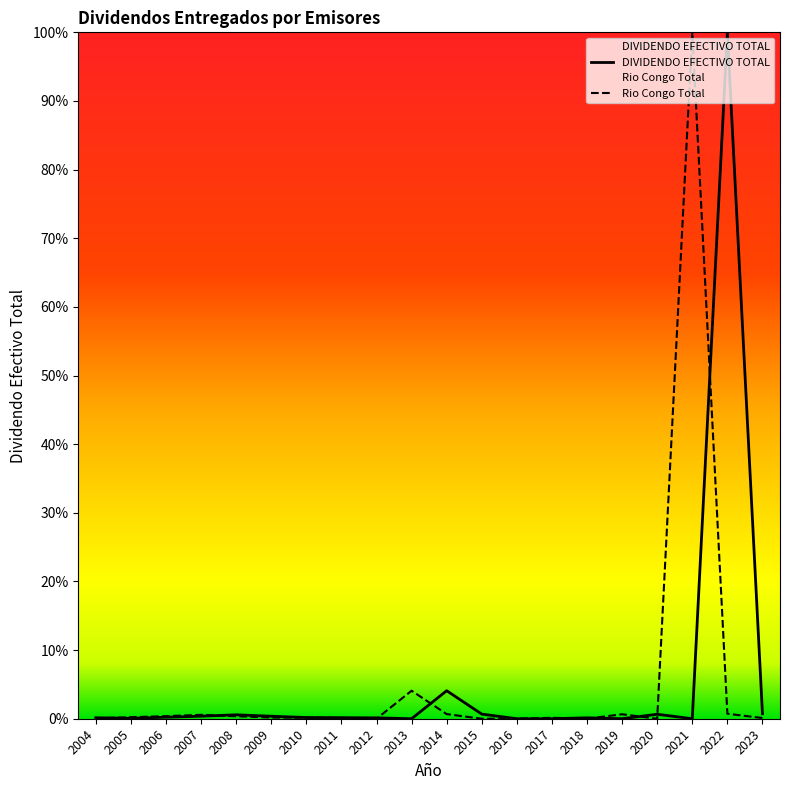

List the series in order of their peak value, highest first.

DIVIDENDO EFECTIVO TOTAL, Rio Congo Total